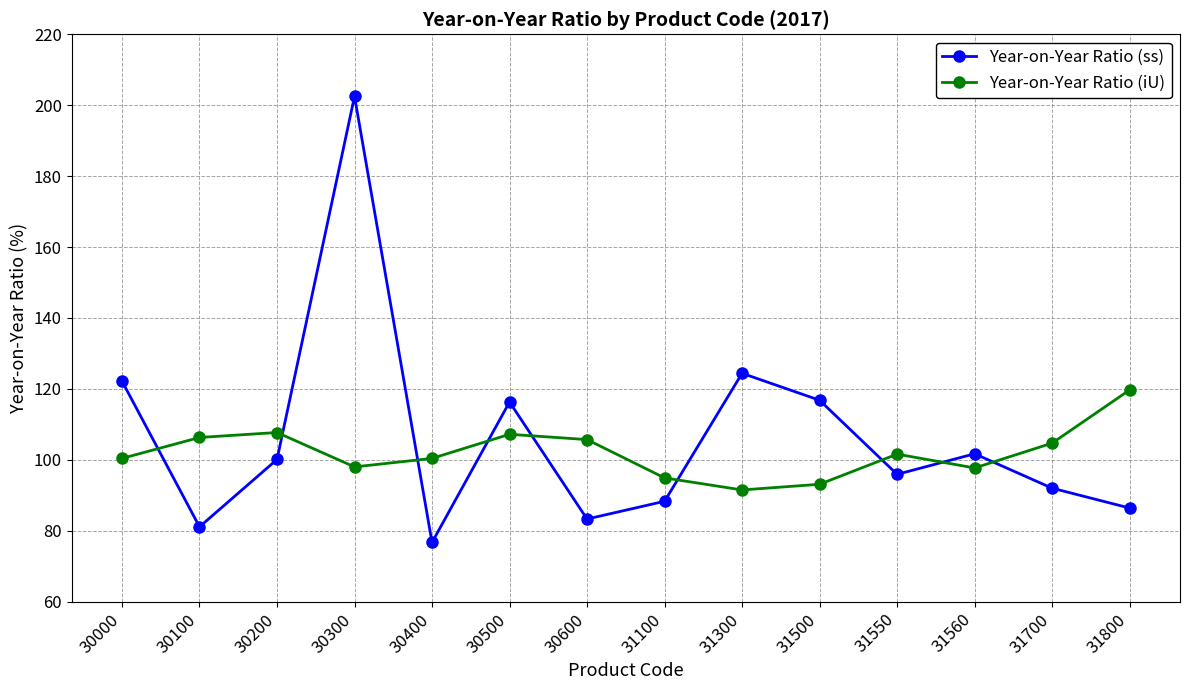

How many data points in Year-on-Year Ratio (ss) are above 100?

7